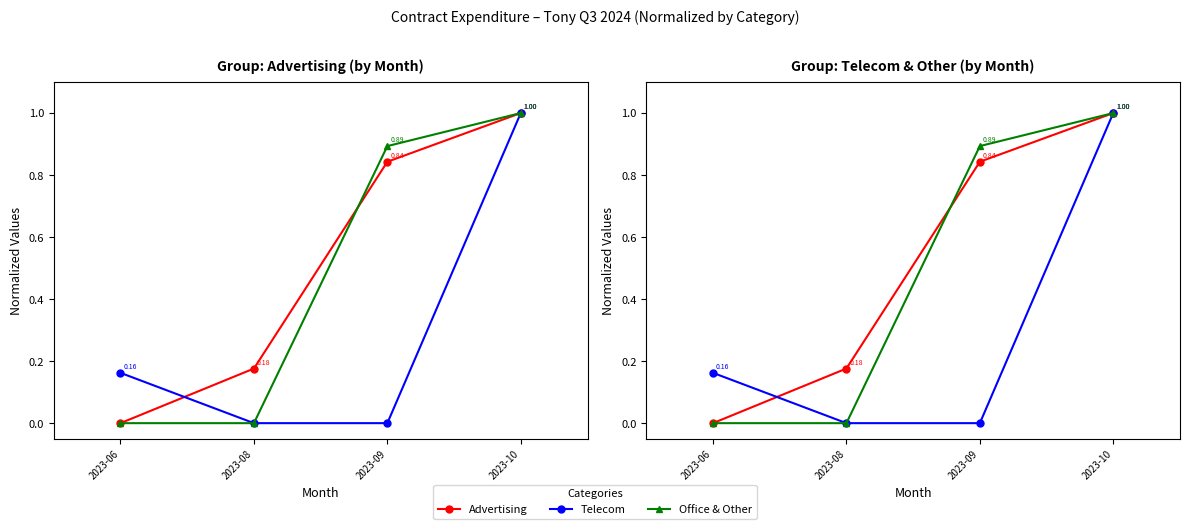

How many categories are shown in the chart?

4